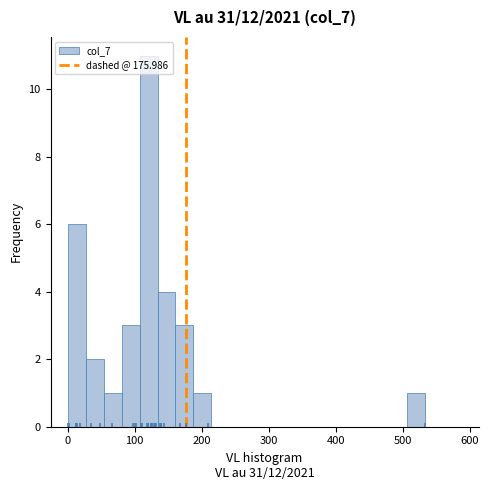

Around what value on the x-axis is the tallest bar? Give the approximate position of its centre, as read against the axis.

120